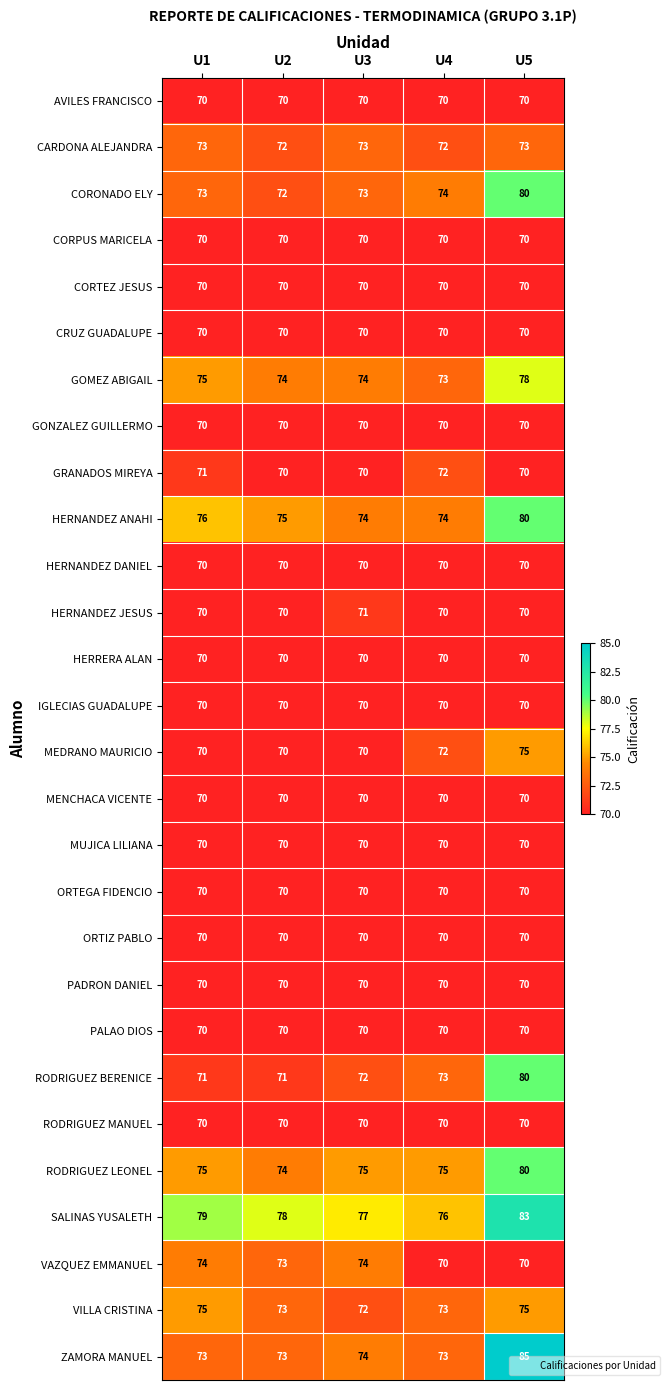

Between U2 and U5, which series saw the biggest shift?

ZAMORA MANUEL